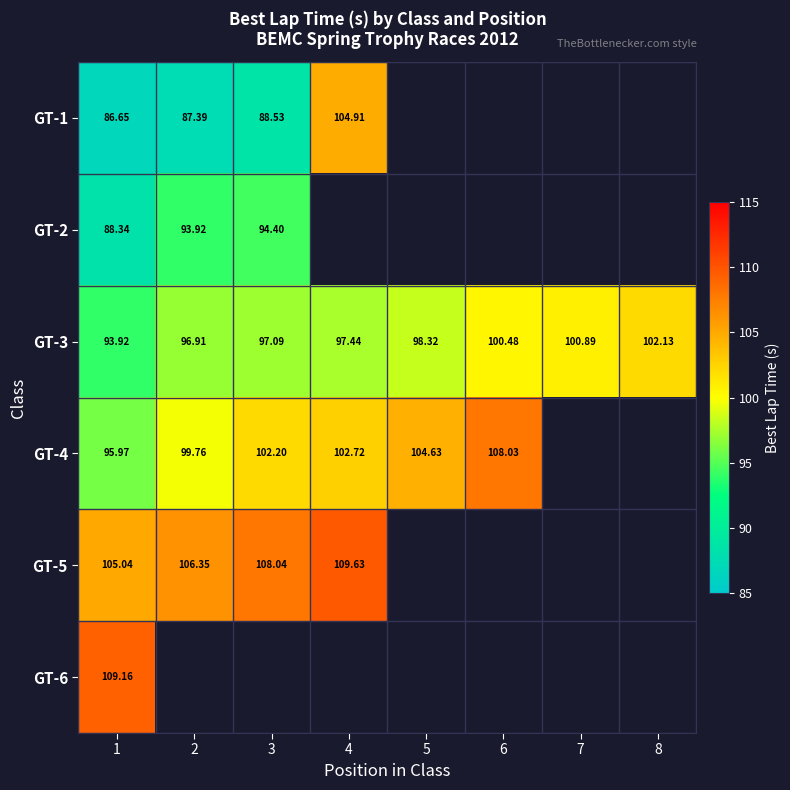

Count the number of data series in this chart.

6